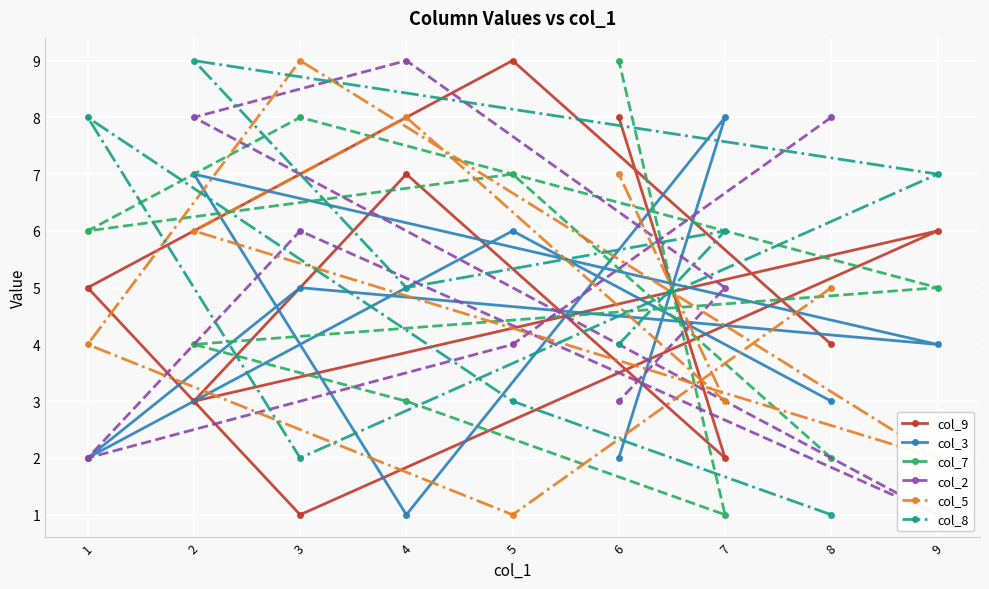

At 1, list the series in order from largest to smallest.

col_8, col_7, col_9, col_5, col_3, col_2